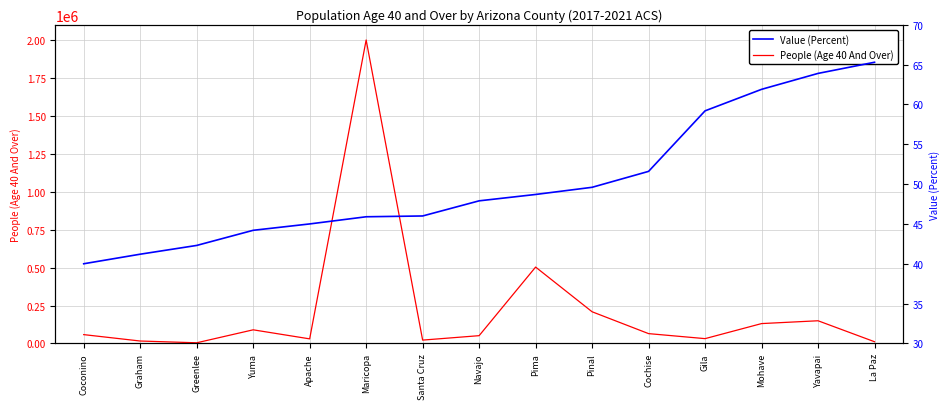

At which label does Value (Percent) reach its peak?

La Paz